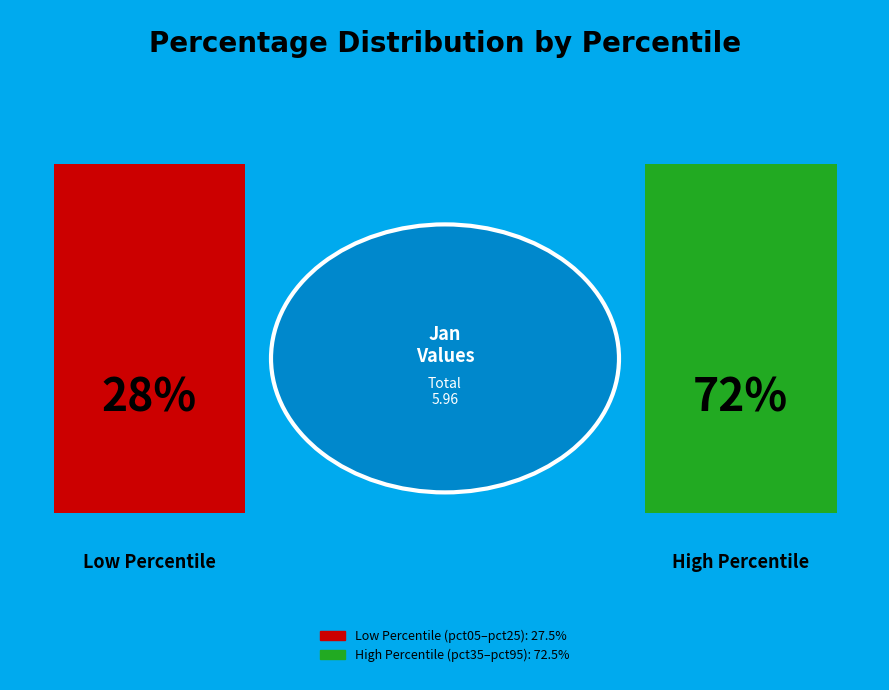

What is the change in value from pct05 to pct45?

+0.1